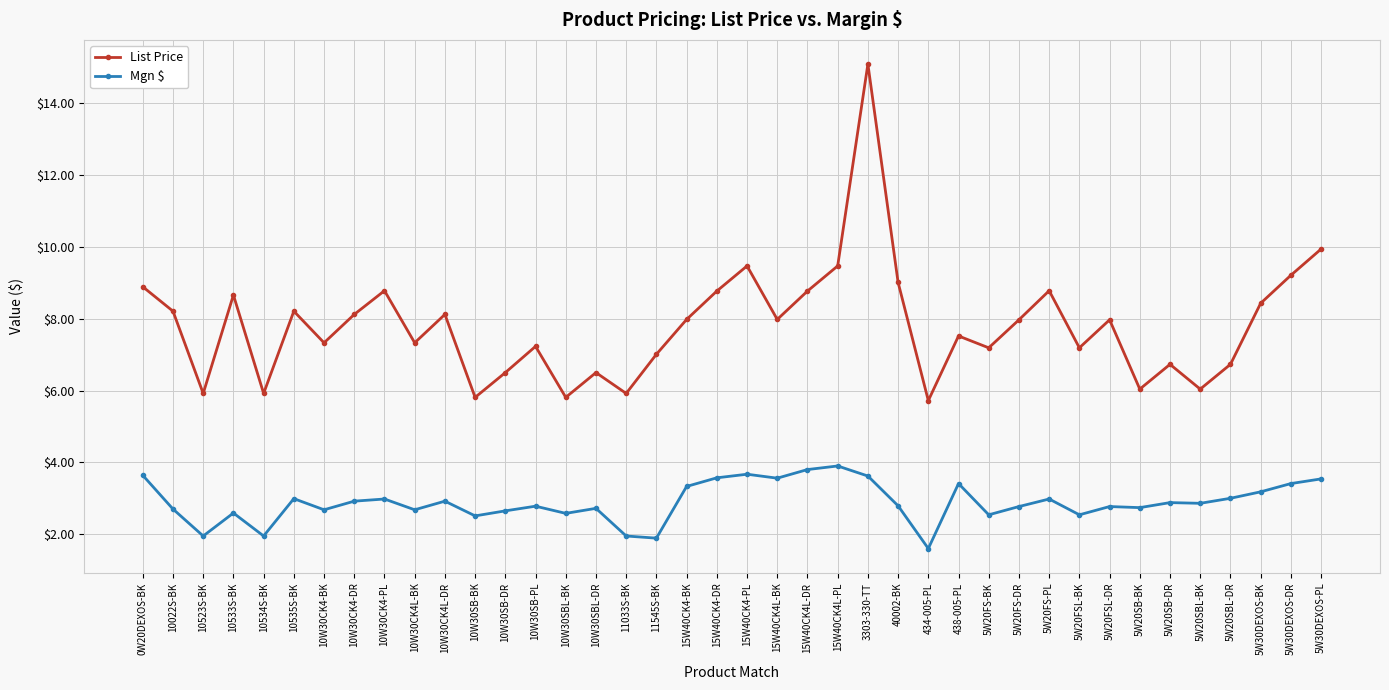

Which series changed the most between 10533S-BK and 5W20SB-DR?

List Price